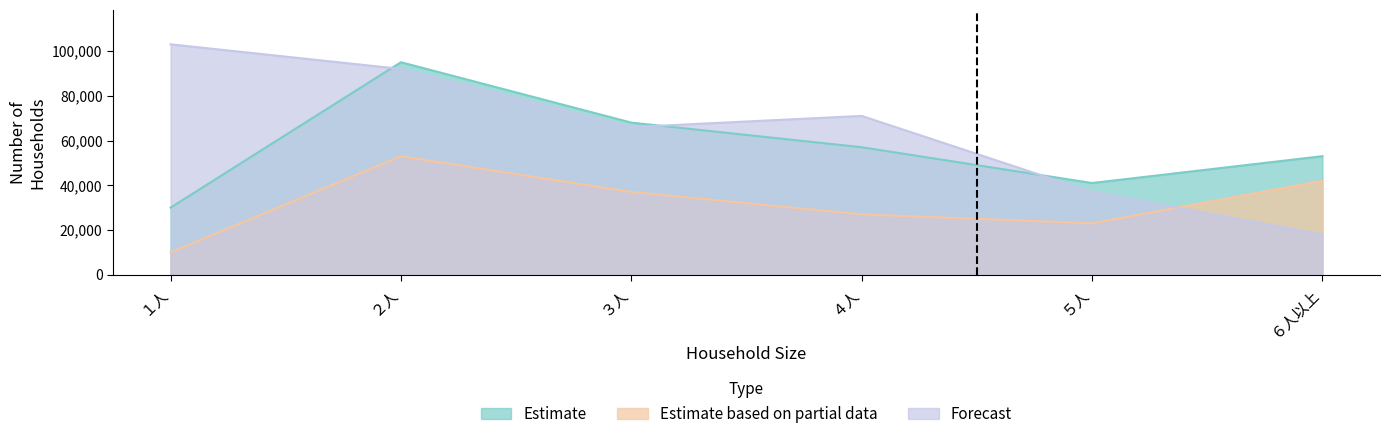

Where is Forecast nearest to the value 60500?

３人